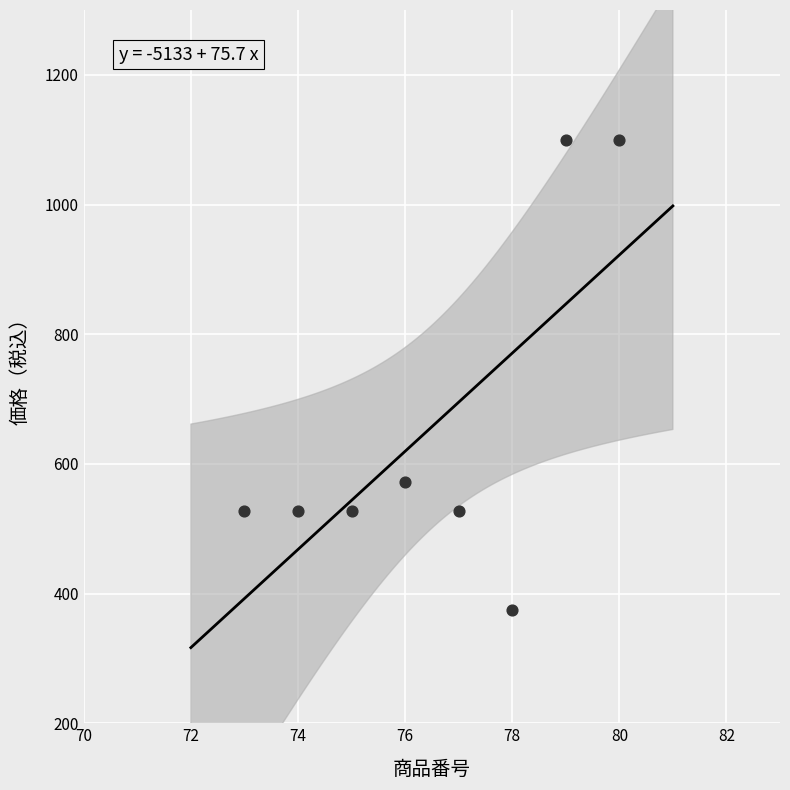

What is the average Y value?

657